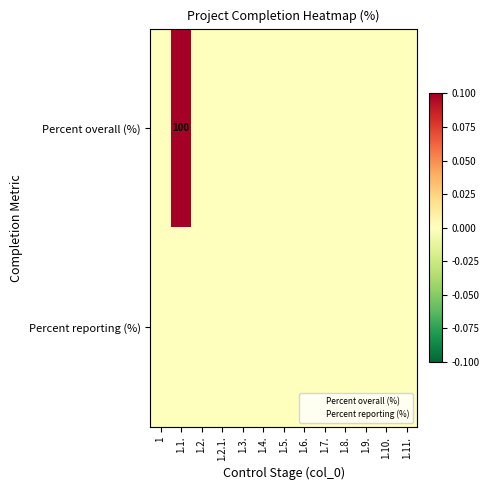

How many distinct data groups are displayed?

2